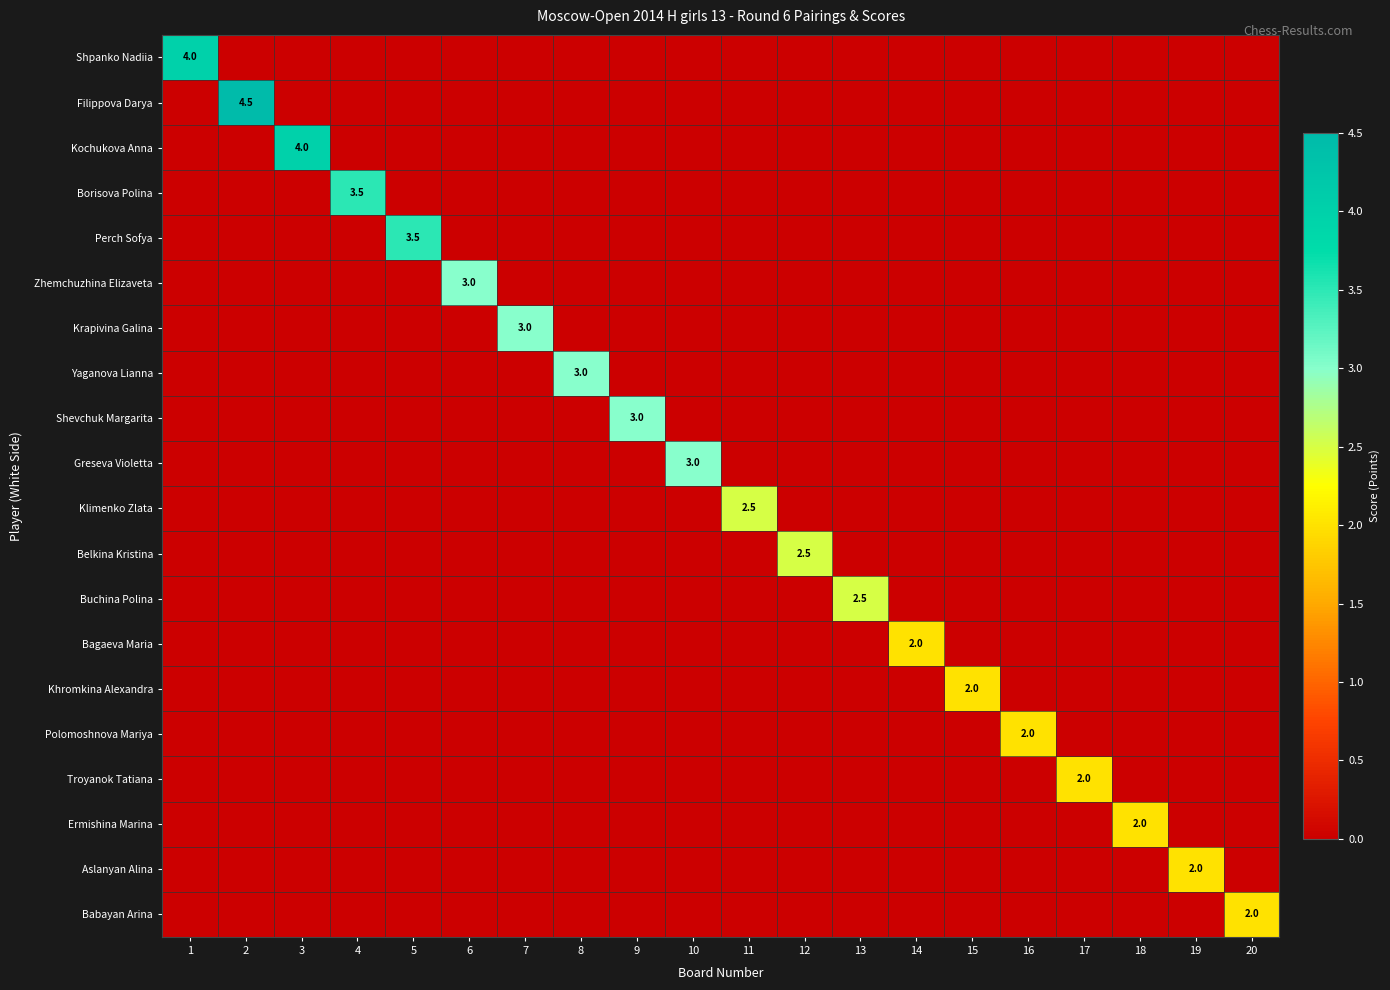

Rank the series at 4 from highest to lowest value.

Borisova Polina, Shpanko Nadiia, Filippova Darya, Kochukova Anna, Perch Sofya, Zhemchuzhina Elizaveta, Krapivina Galina, Yaganova Lianna, Shevchuk Margarita, Greseva Violetta, Klimenko Zlata, Belkina Kristina, Buchina Polina, Bagaeva Maria, Khromkina Alexandra, Polomoshnova Mariya, Troyanok Tatiana, Ermishina Marina, Aslanyan Alina, Babayan Arina